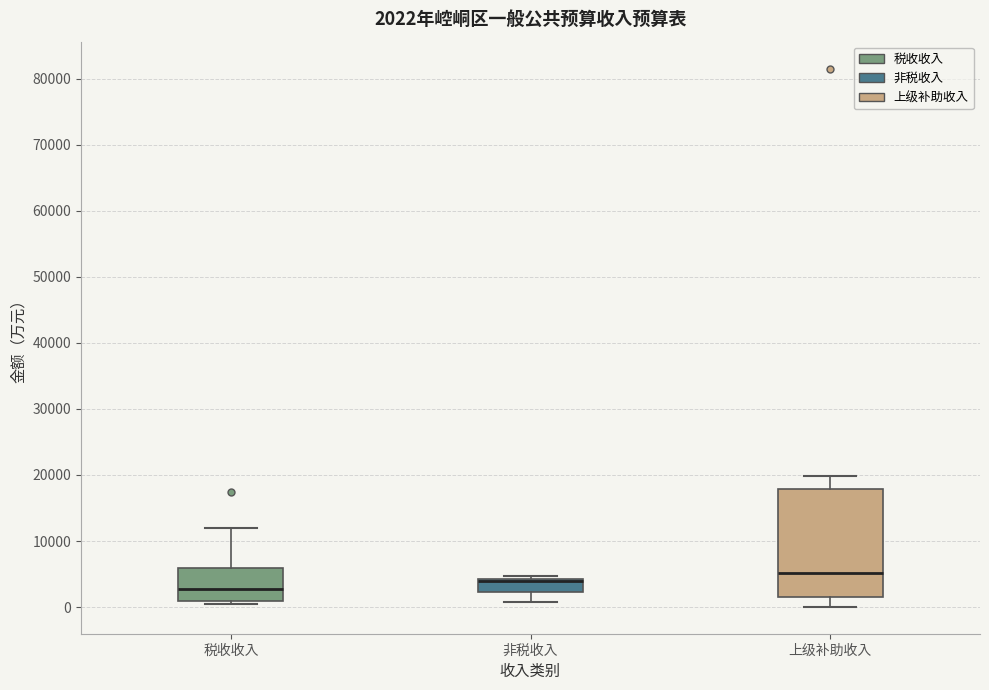

Which box's median line is the lowest?

税收收入